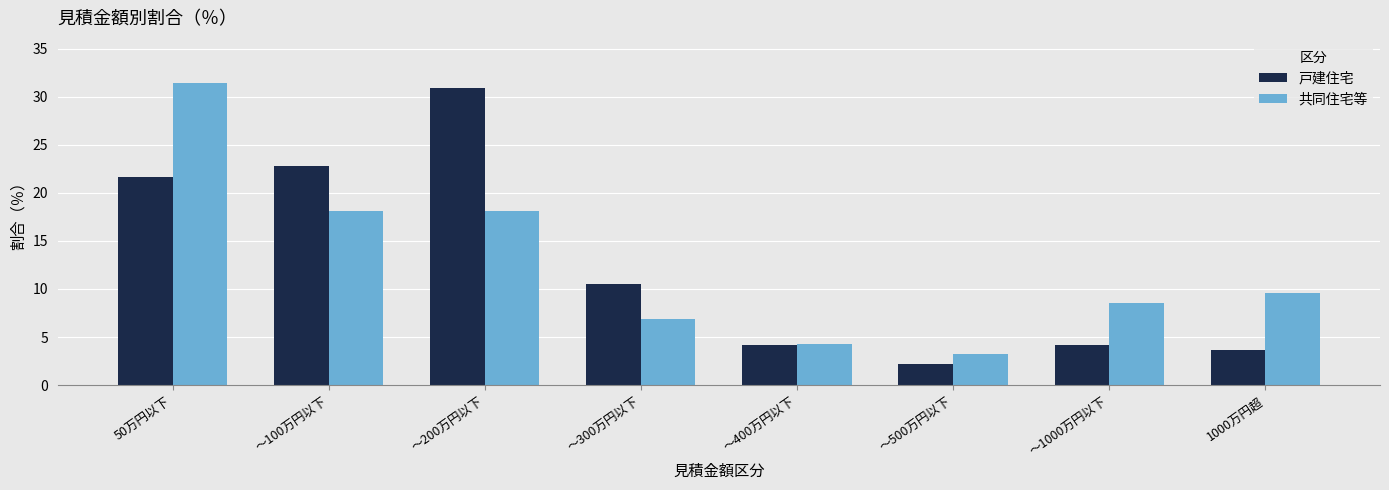

What is the average value of the 共同住宅等 series?

12.5